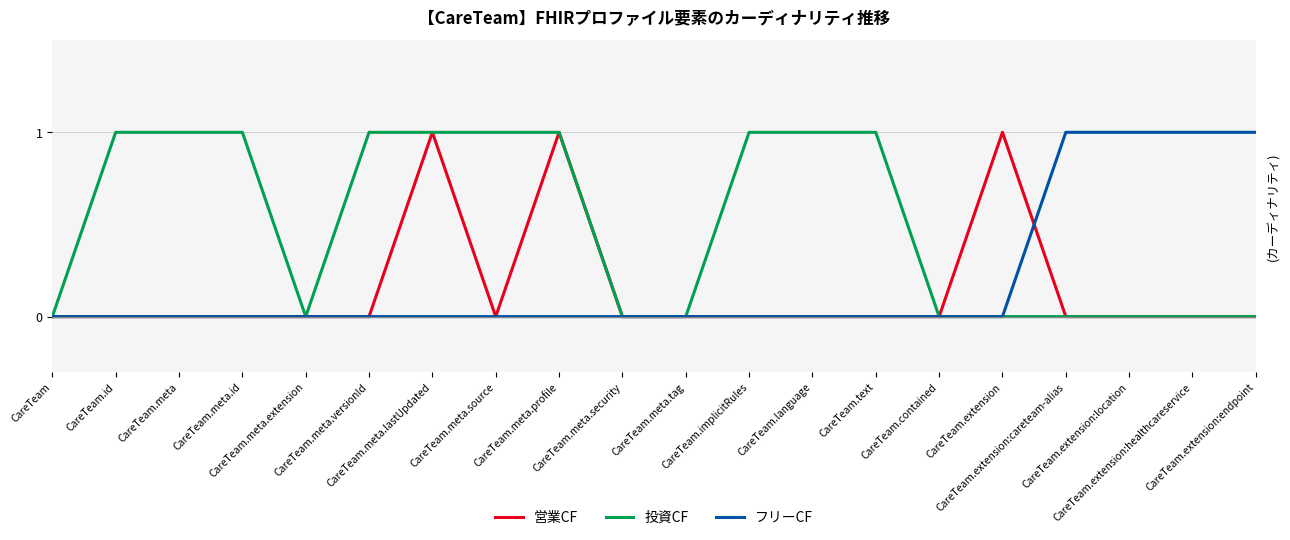

Does the chart have visible grid lines?

Yes